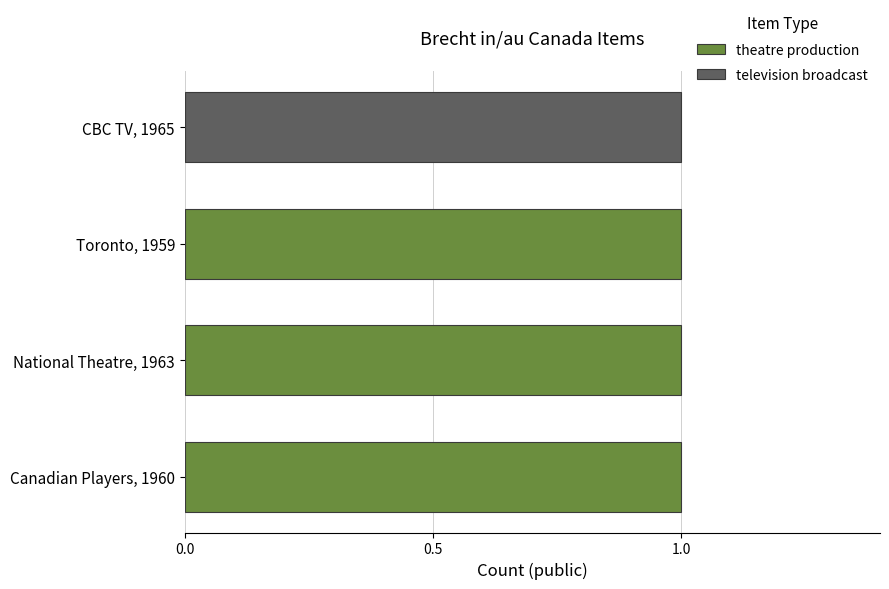

What is the sum of all public values?

4